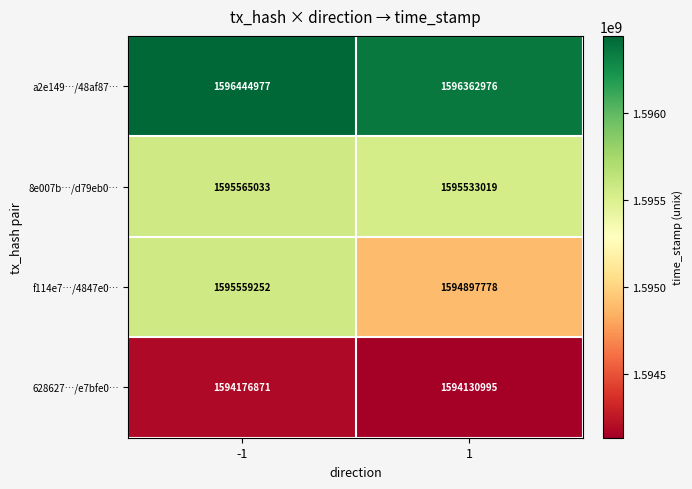

Which series has the largest total across all categories?

a2e149…/48af87…